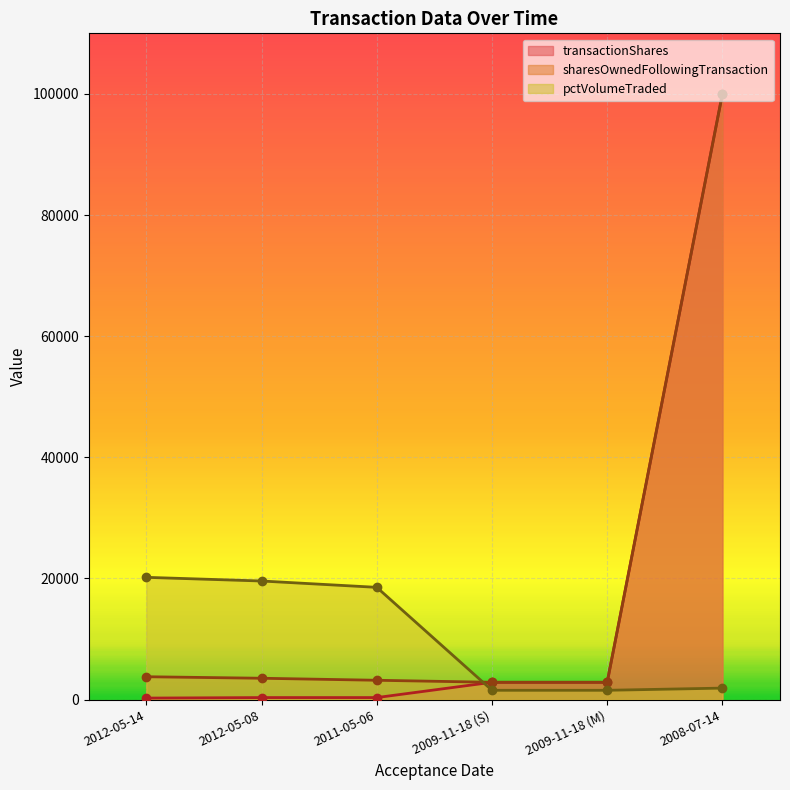

The sharesOwnedFollowingTransaction line series shows 851 at 2012-05-08. True or false?

False